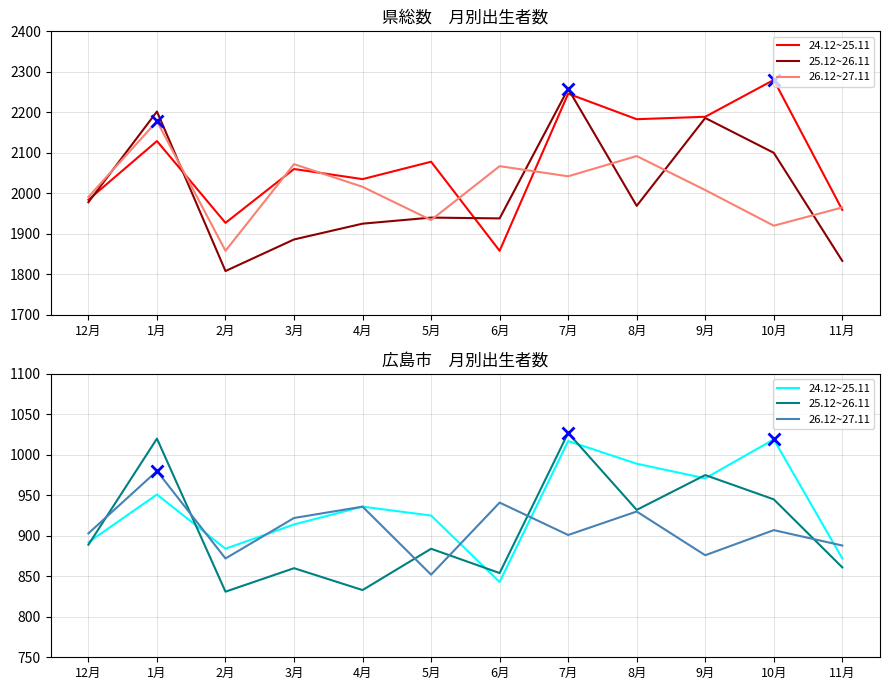

Is it true that 24.12~25.11 equals 1019 at 10月?

True